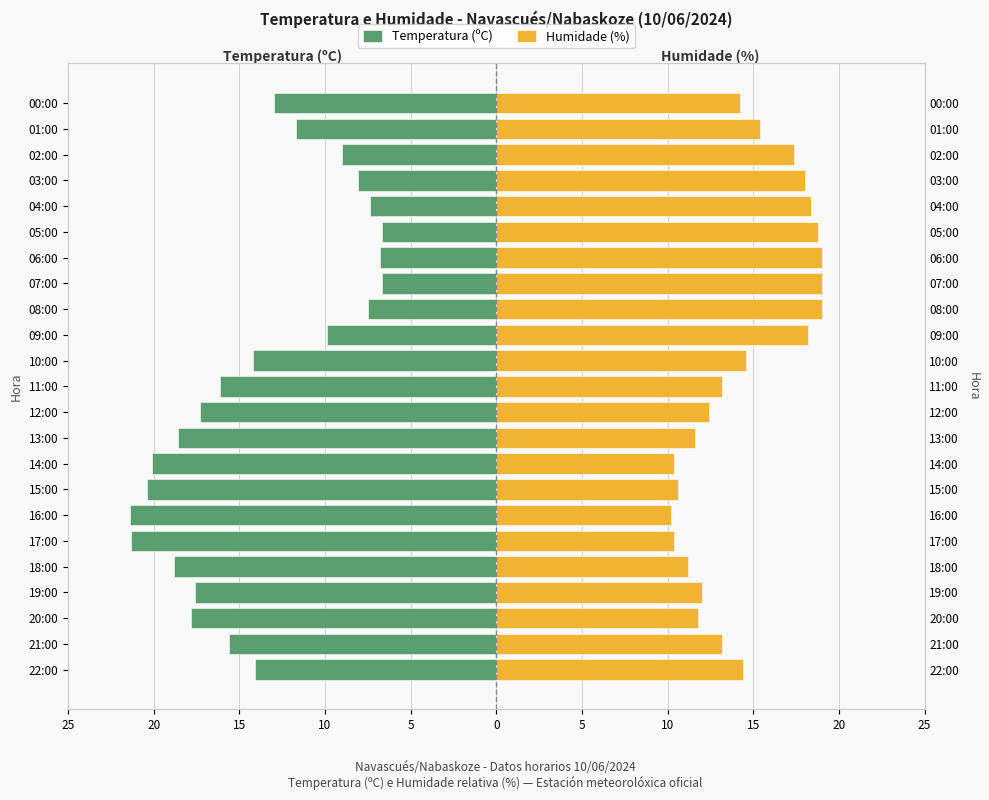

What are all the series names shown in the legend?

Temperatura (ºC), Humidade (%)